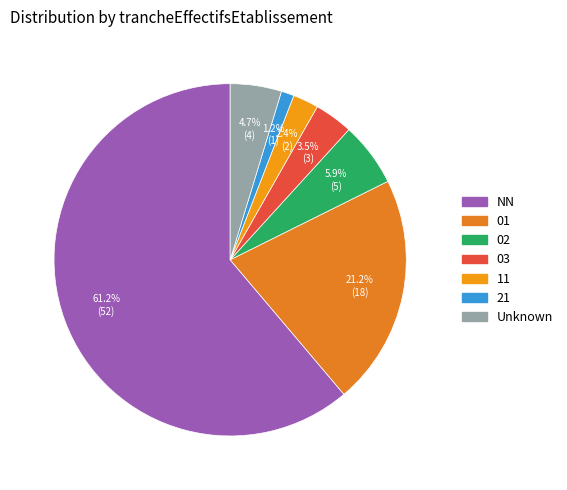

How many segments does this pie chart have?

7